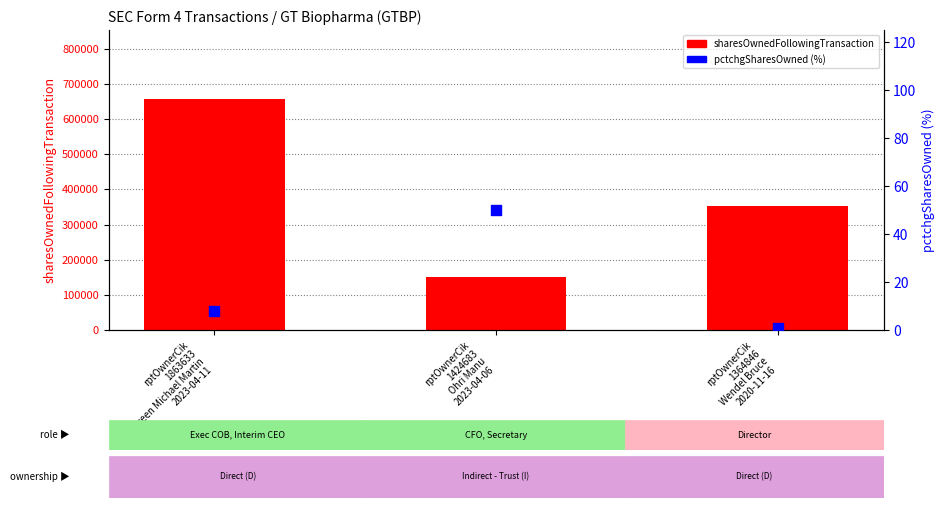

Is the value of sharesOwnedFollowingTransaction at rptOwnerCik
1863633
Breen Michael Martin
2023-04-11 greater than the value of pctchgSharesOwned at rptOwnerCik
1863633
Breen Michael Martin
2023-04-11?

Yes